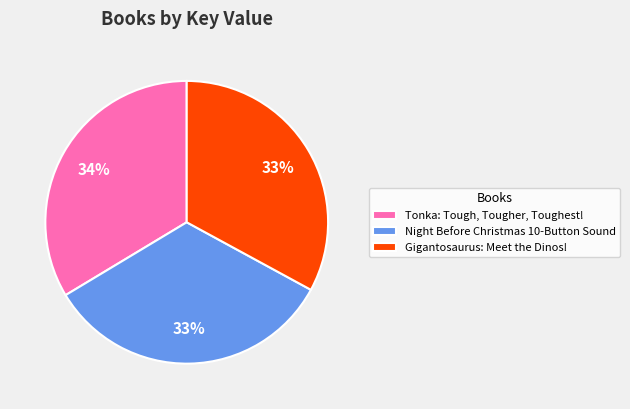

Is there any slice that represents more than half of the pie?

No